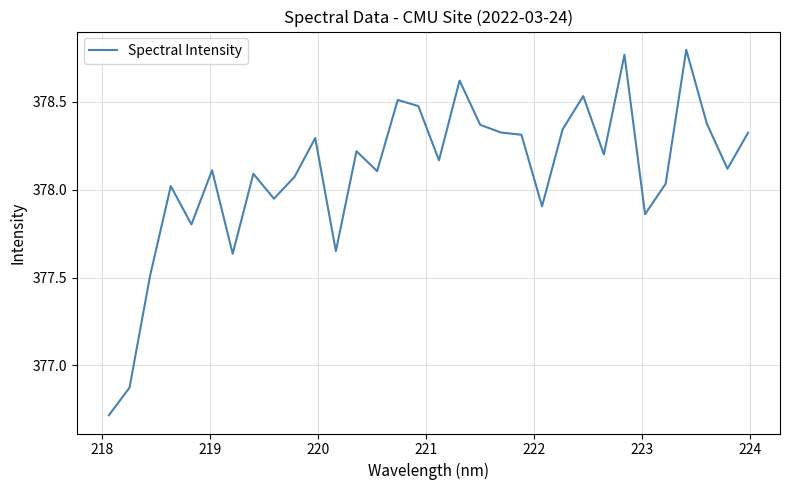

What is the difference between the maximum and minimum values?

2.1